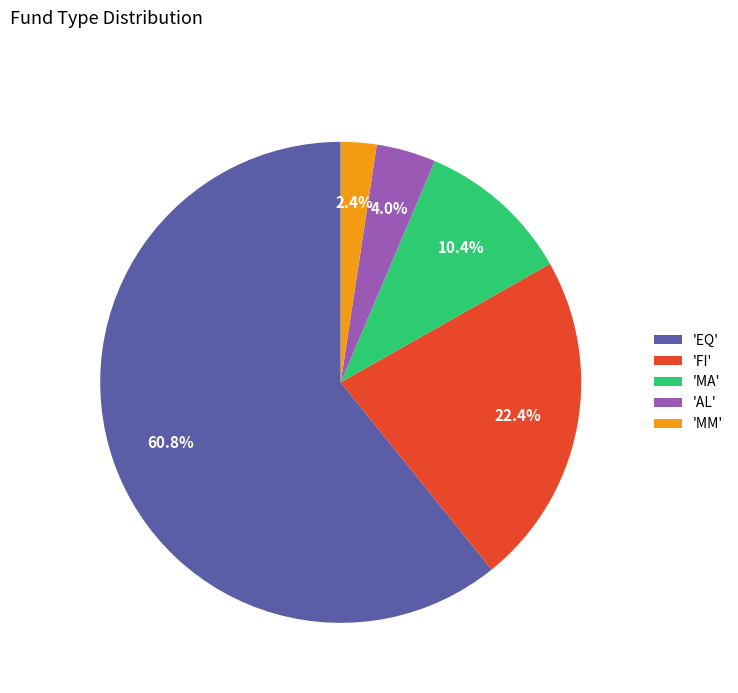

To the nearest percent, what is the average slice percentage?

20%